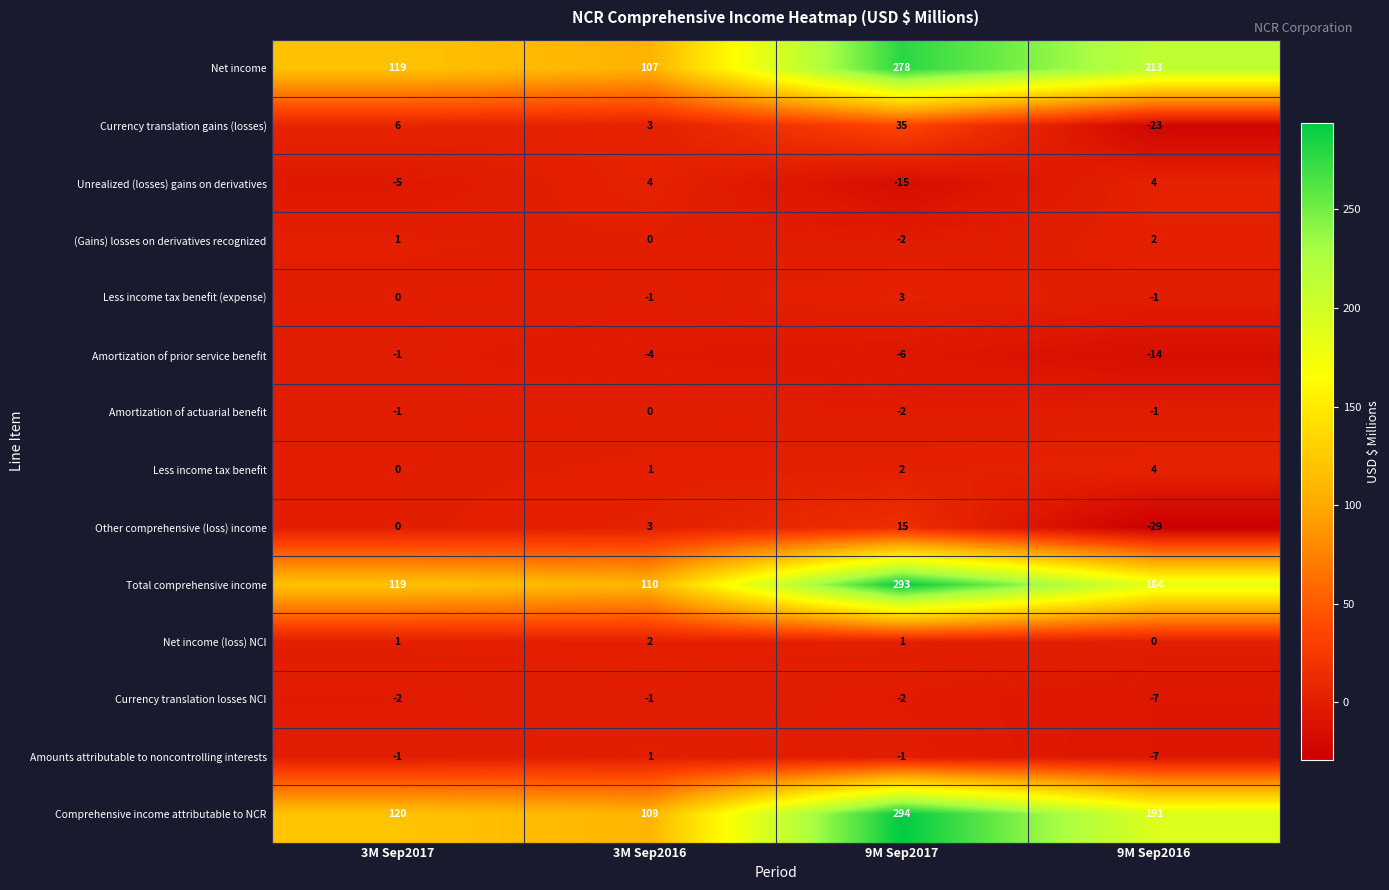

What is the sum of the Net income values at 3M Sep2017 and 9M Sep2016?

332